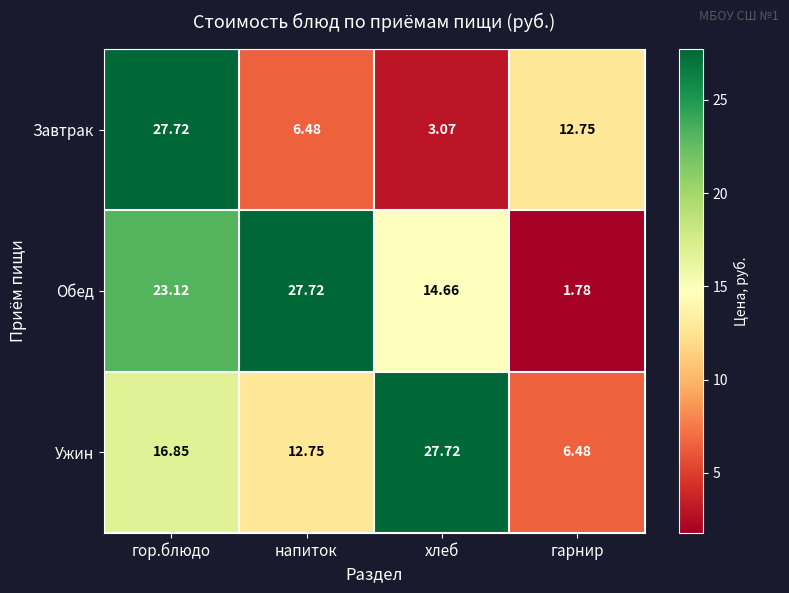

List the labels in order of Ужин value, largest first.

хлеб, гор.блюдо, напиток, гарнир